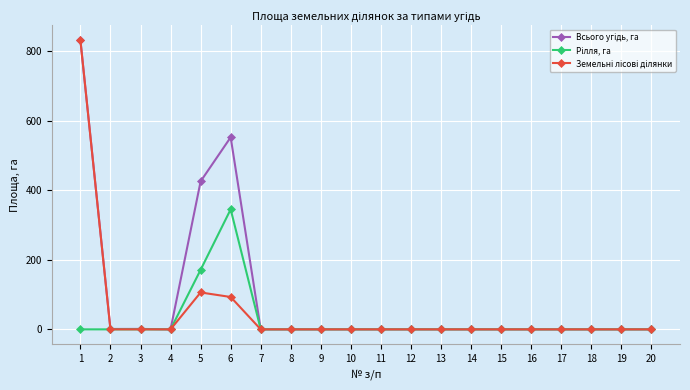

What is the maximum value shown in the chart?

831.6